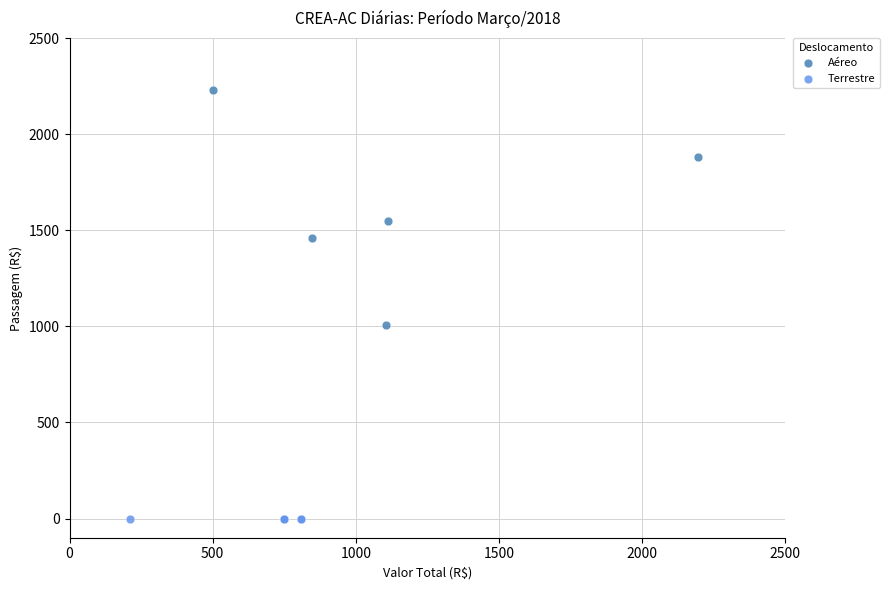

Which series contains the highest Y value?

Aéreo